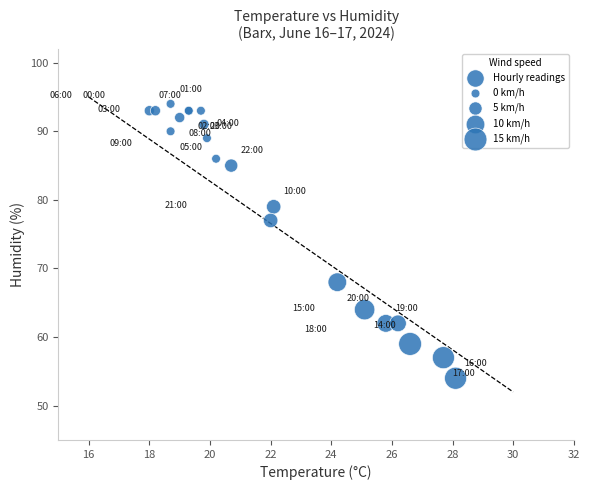

What Y value in the scatter plot is closest to 74?

77